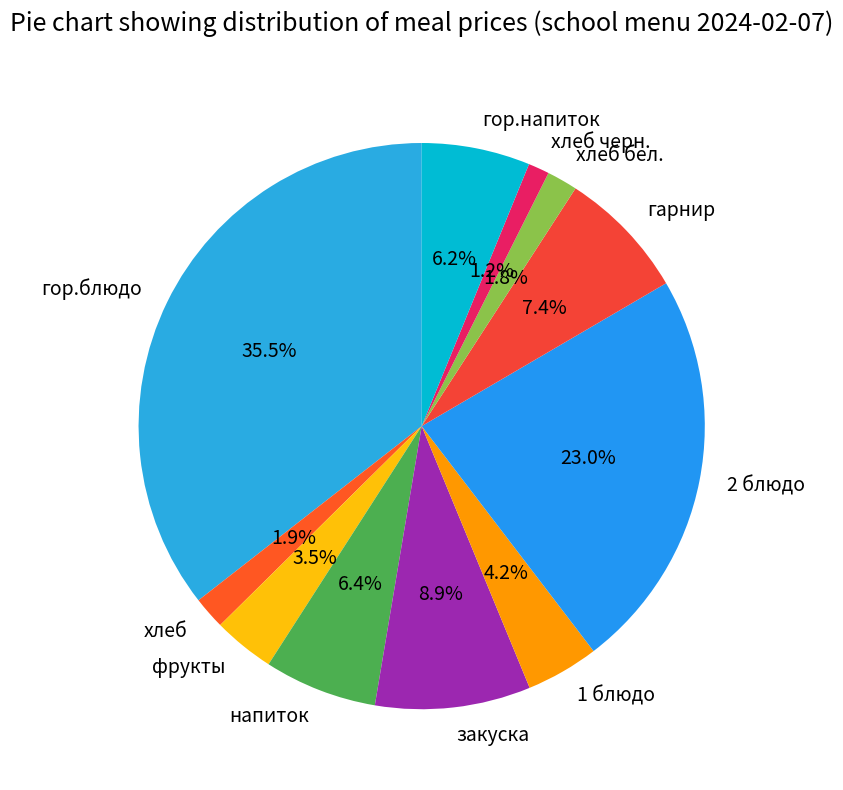

To the nearest percent, what is the difference between the largest and smallest slice percentages?

34%